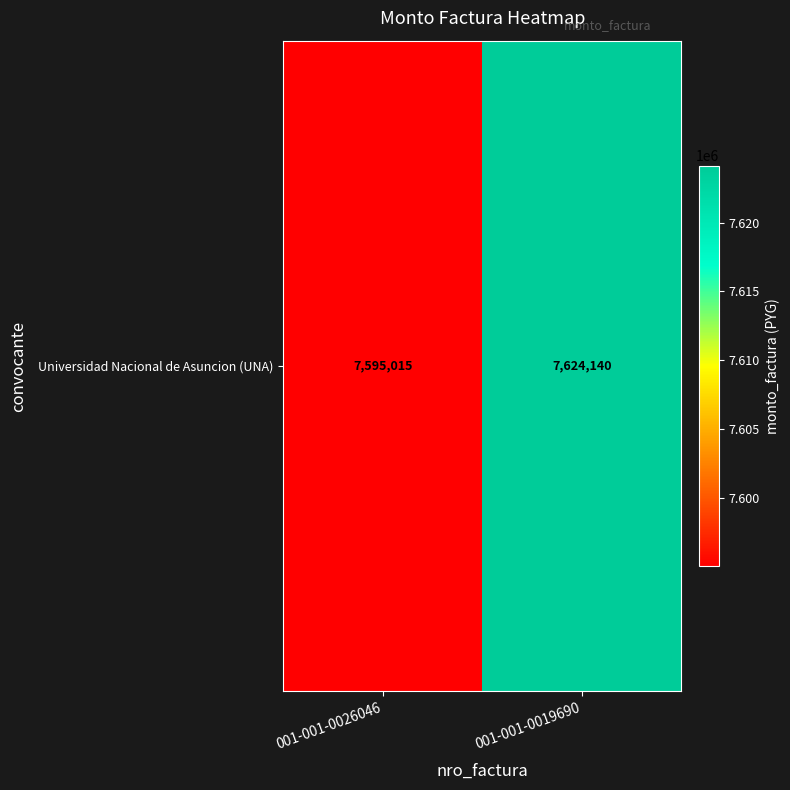

What is the ratio of the value at 001-001-0019690 to the value at 001-001-0026046?

1.0